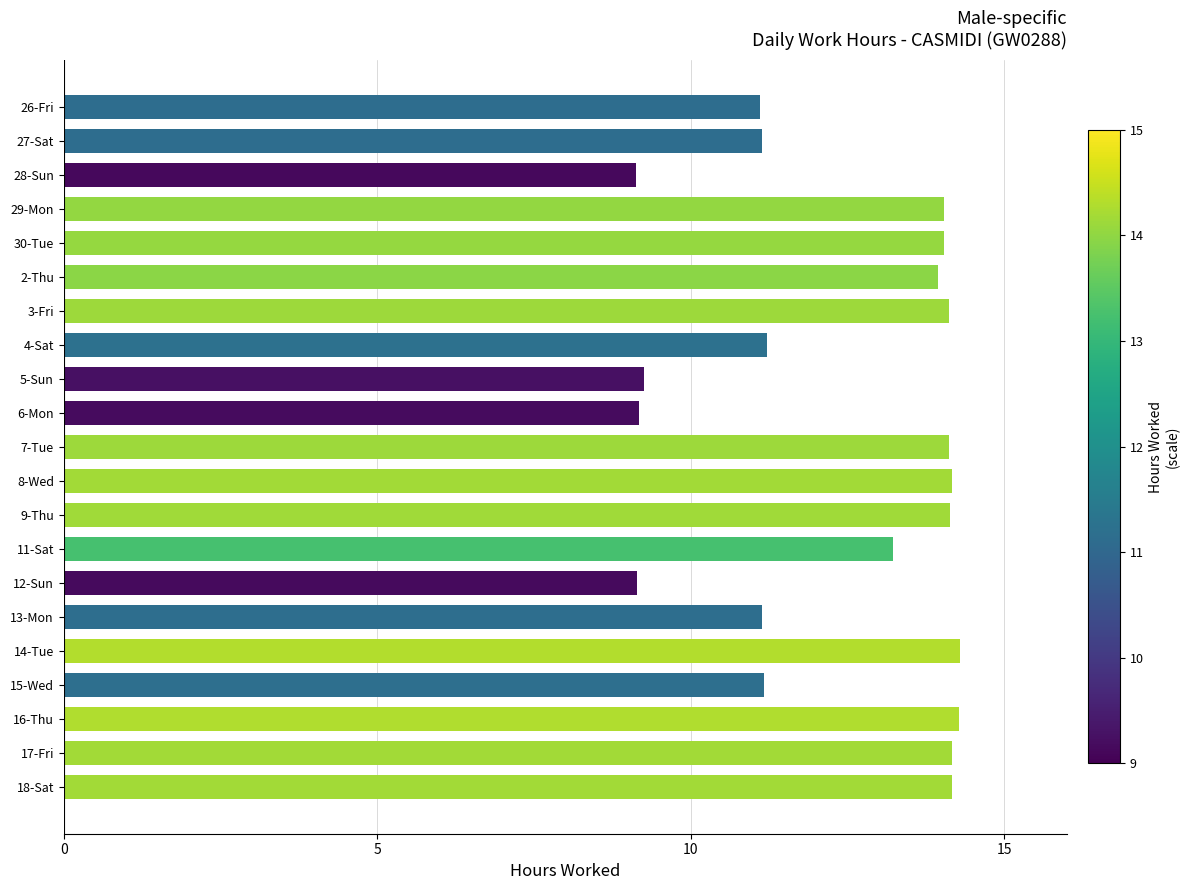

What is the minimum value shown in the chart?

9.1